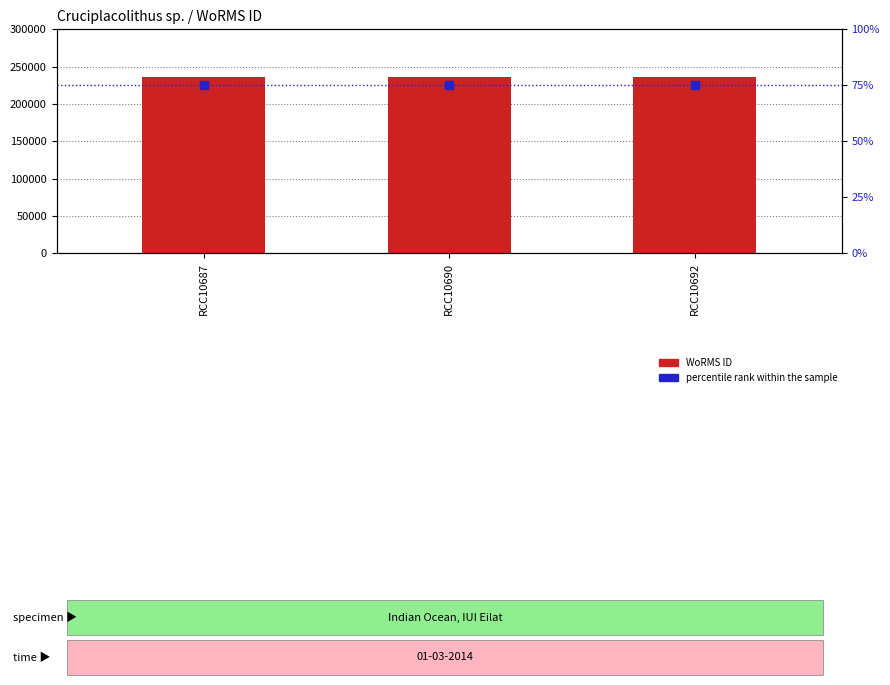

Which series contains the highest Y value?

WoRMS ID